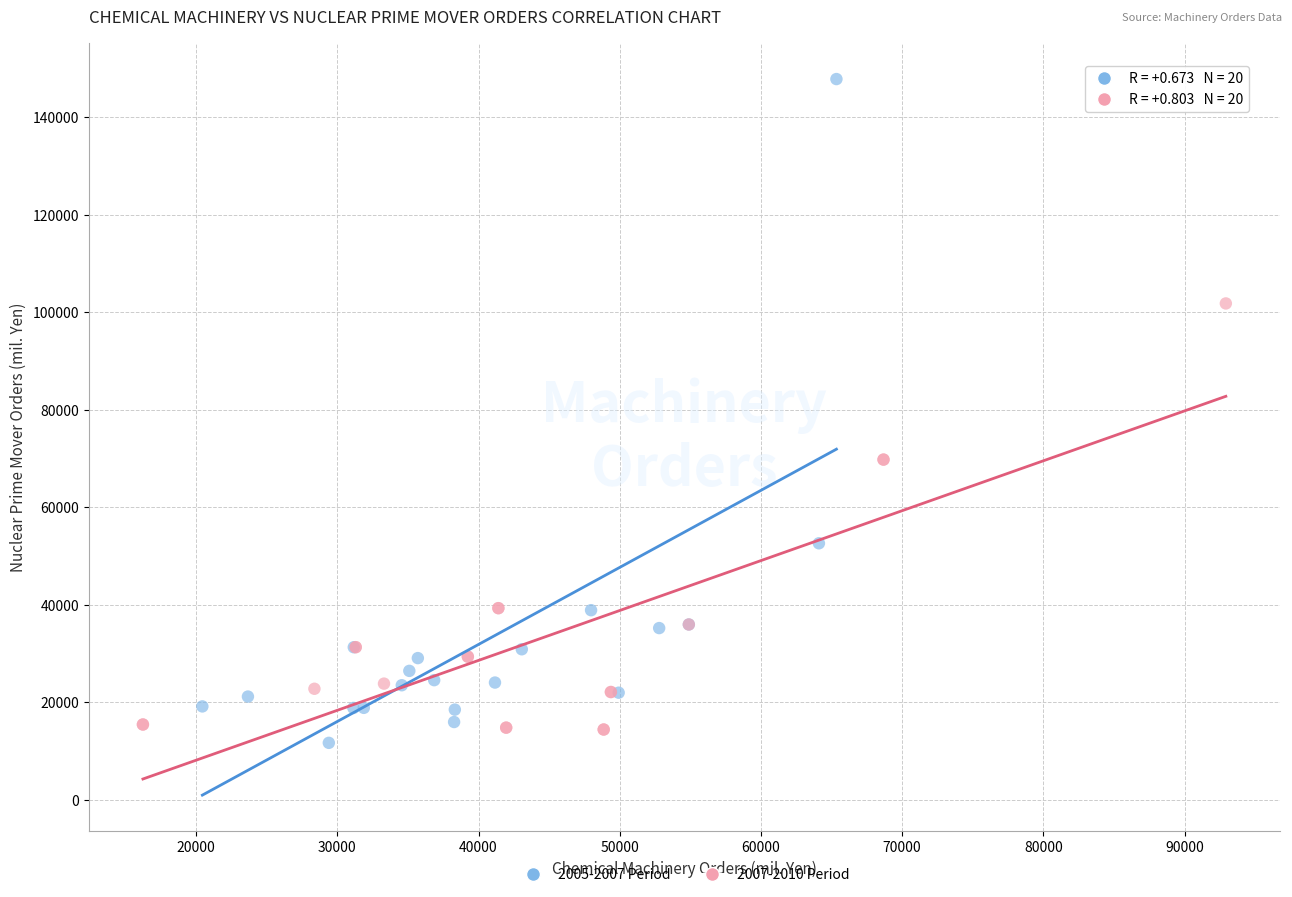

Which series has the largest Y range (max minus min)?

2005-2007 Period